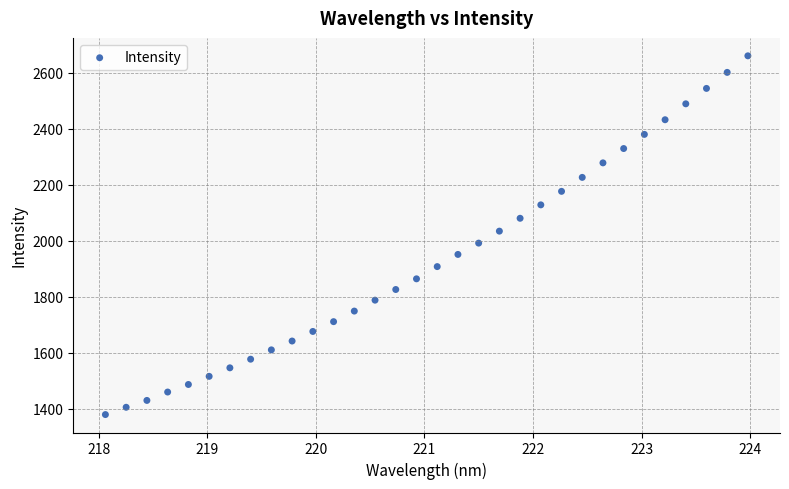

What is the range of Y values (max minus min)?

1281.2